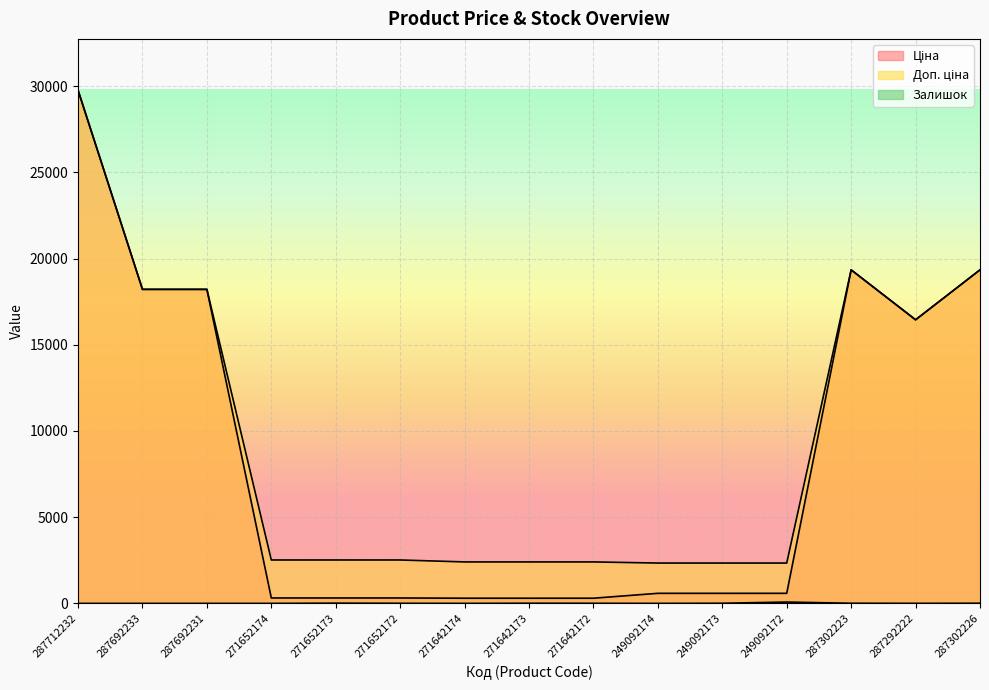

Which series has the largest range (max minus min)?

Ціна